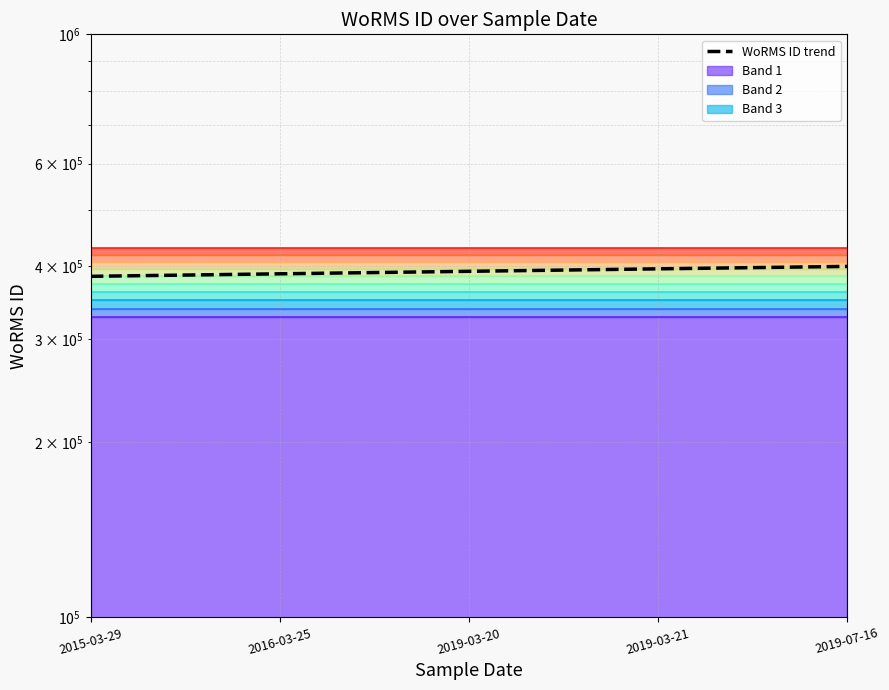

Does the chart display data point markers on the line(s)?

No